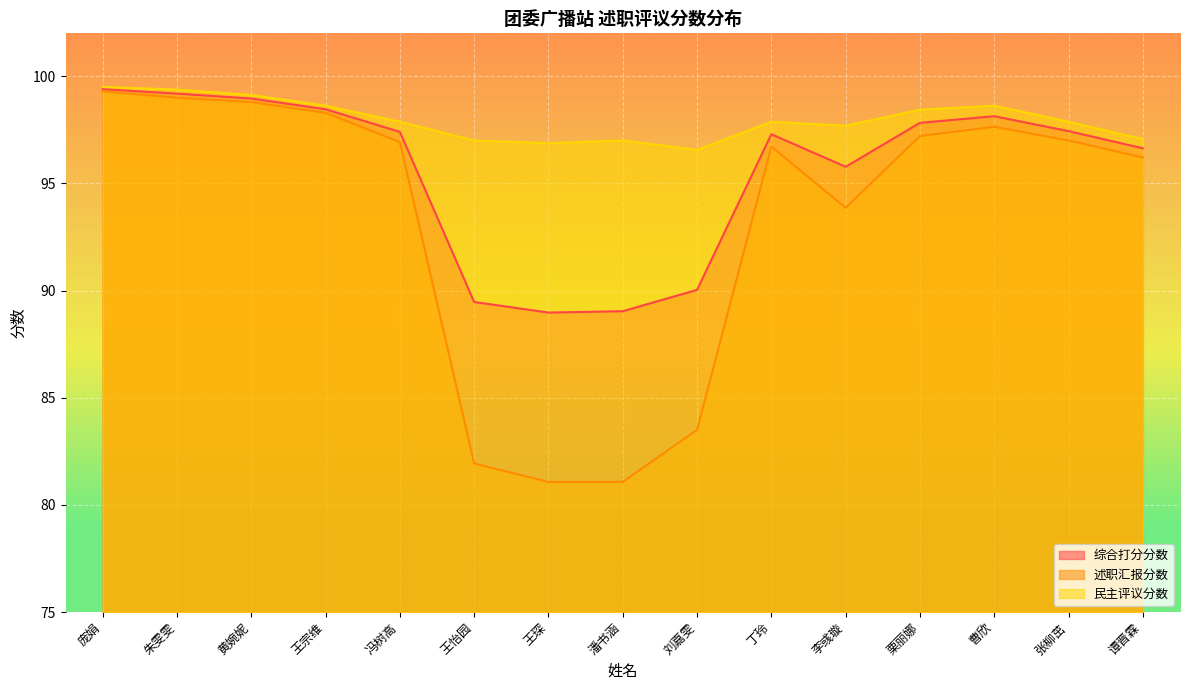

How many data points in 述职汇报分数 are above 96?

10